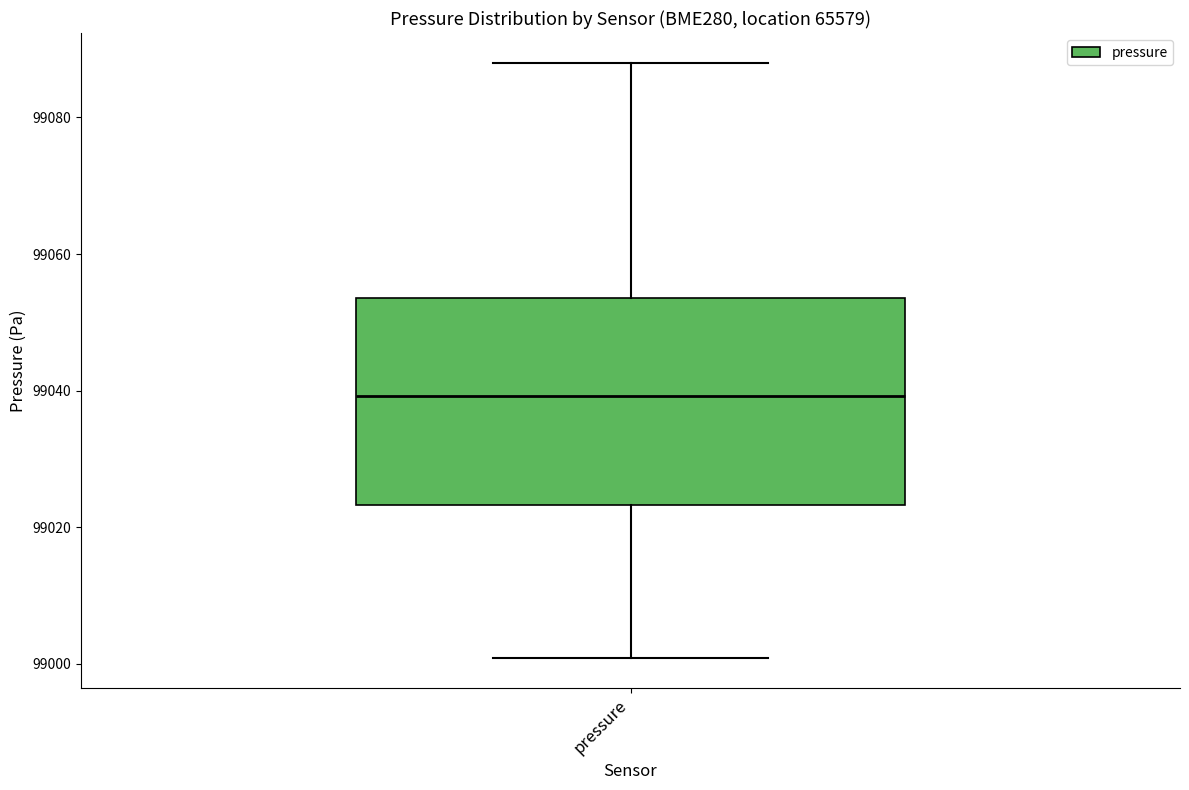

Read this box plot against the y-axis: the position of the median line, the range covered by the box, and the ends of both whiskers. The values are not printed on the chart, so give them approximately, as read against the axis.

median 99040, box 99024 to 99054, whiskers 99000 to 99088